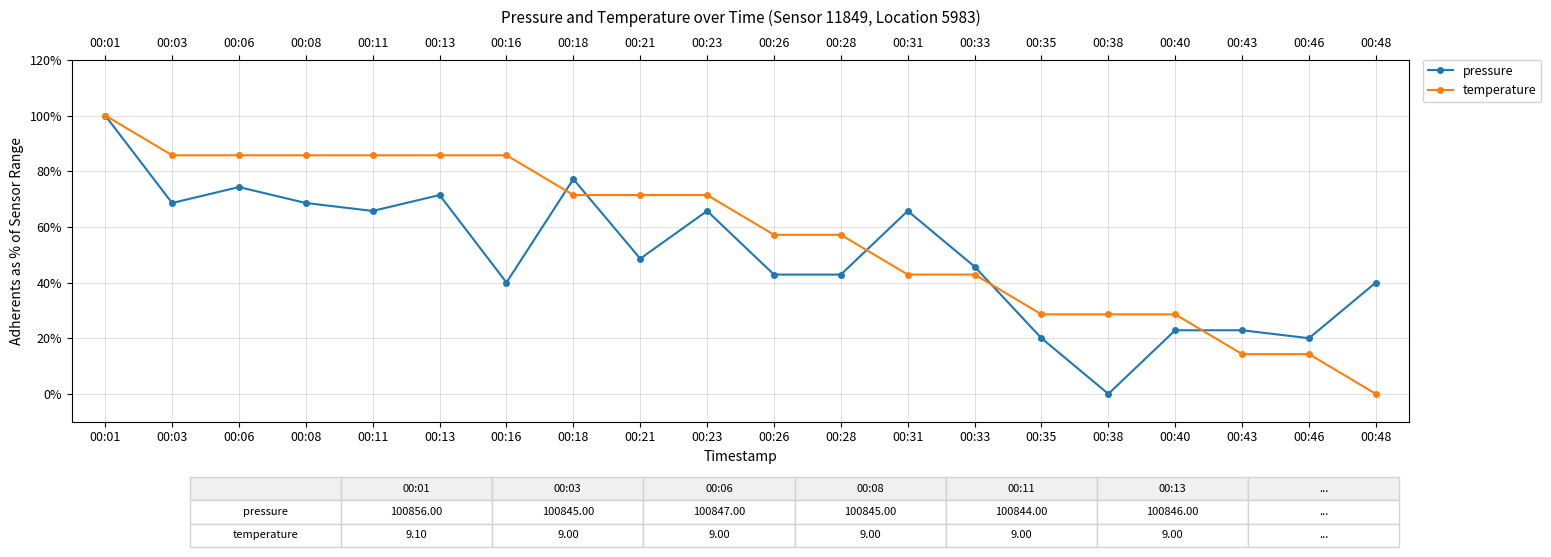

At which label is pressure closest to 50?

00:21